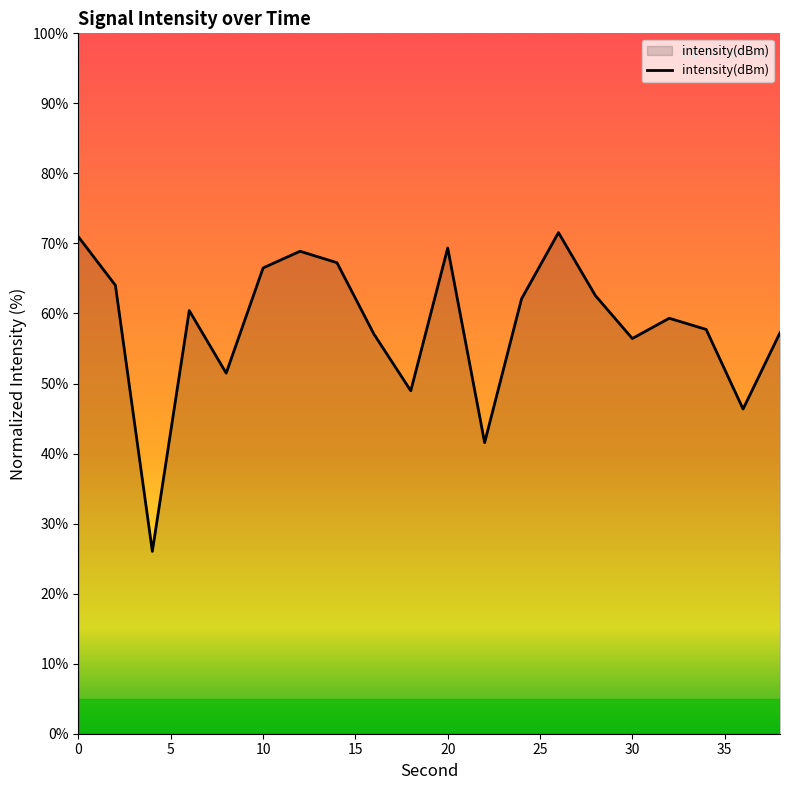

What is the difference between the maximum and minimum values?

45.5